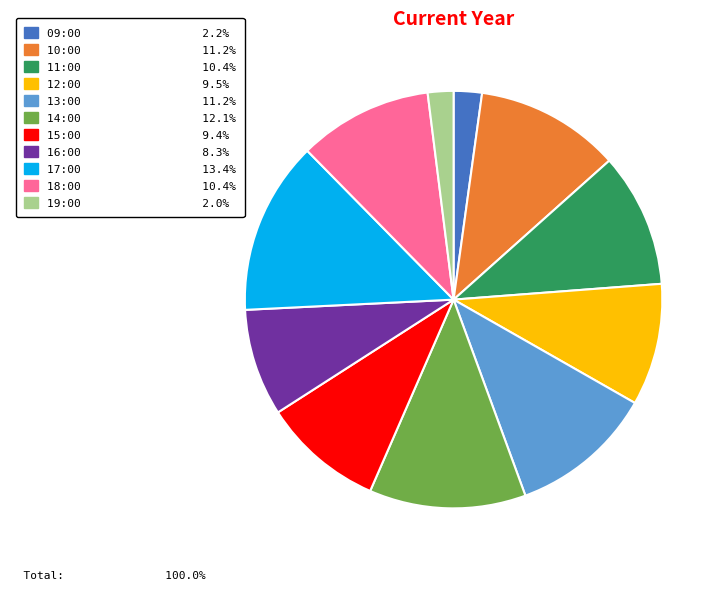

Do 19:00 and 11:00 together represent more than half of the pie?

No